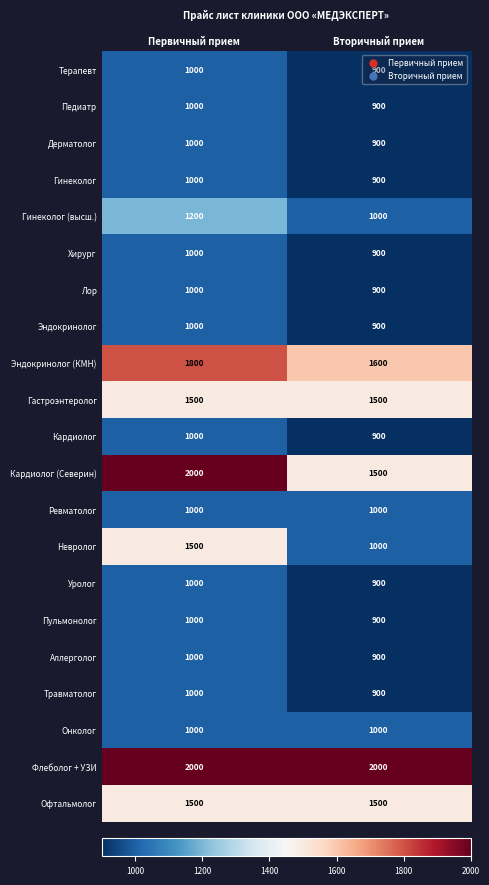

Which series has the largest total across all categories?

Флеболог + УЗИ